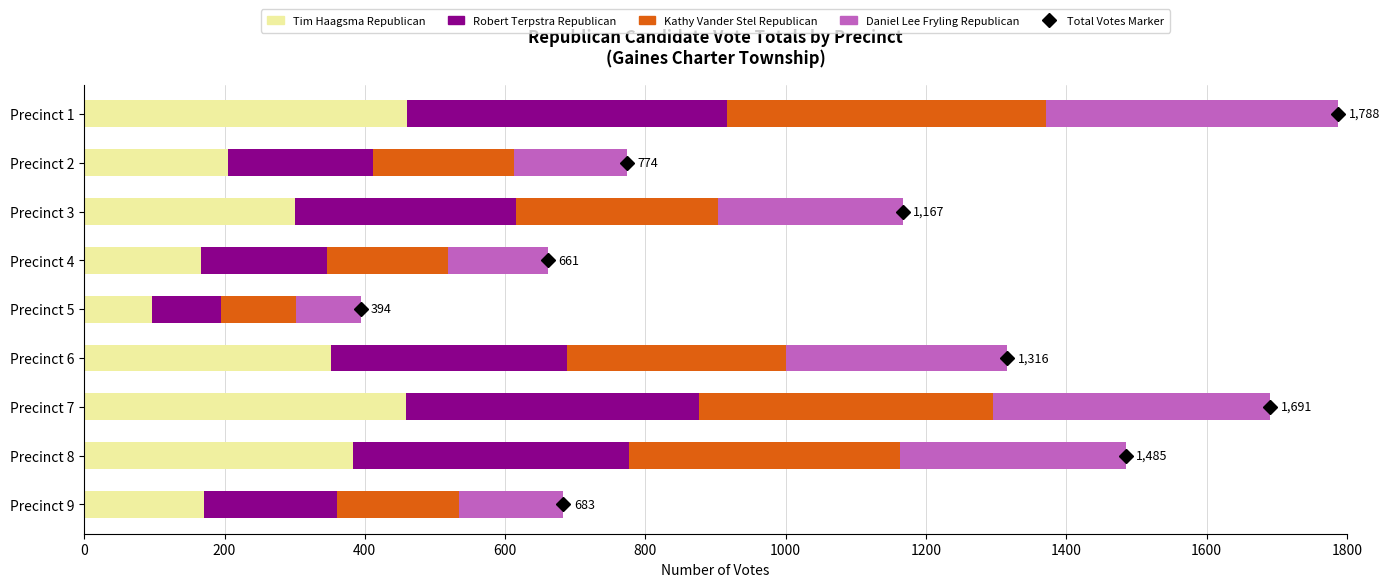

What is the total value across all series at Precinct 9?

683